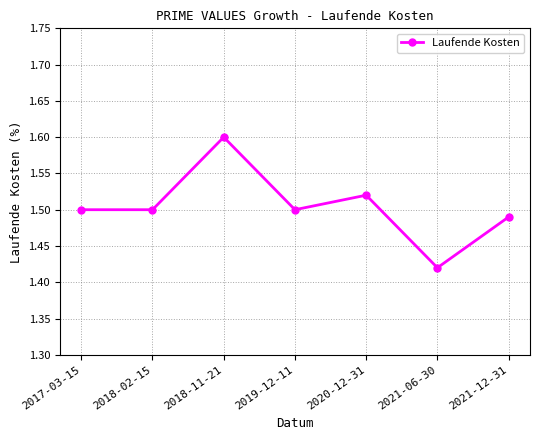

True or false: there are more than 1 points higher than both neighbors.

True